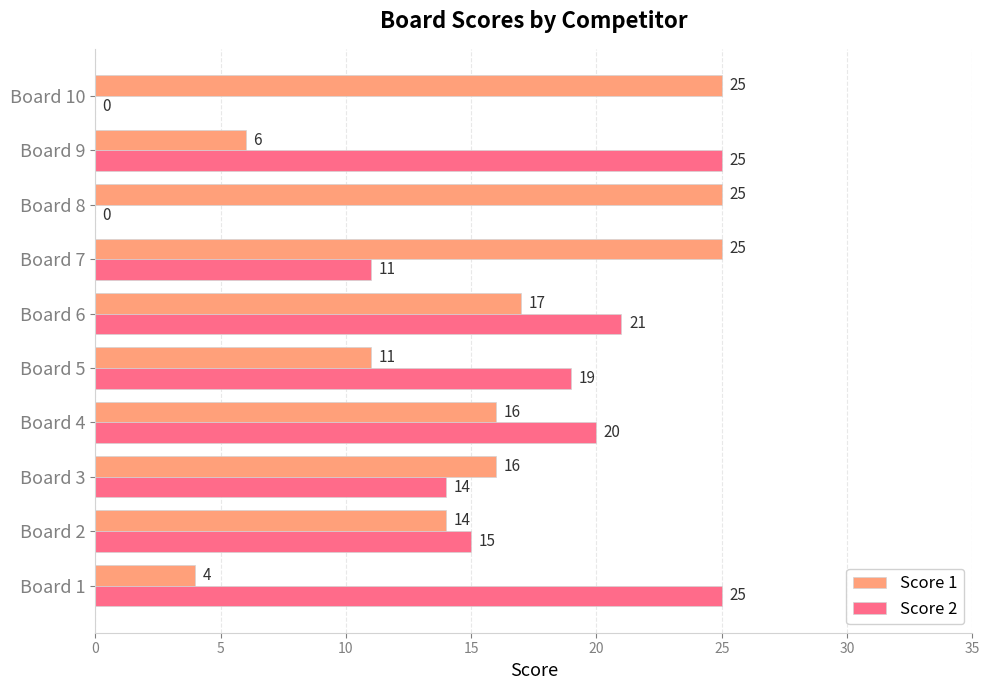

What is the sum of all Score 1 values?

159